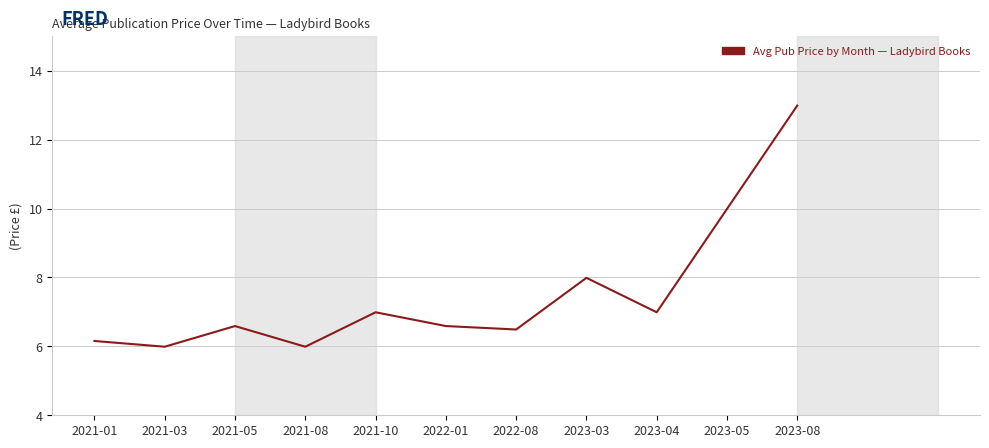

How many interior local peaks (higher than both neighbors) does the data have?

3